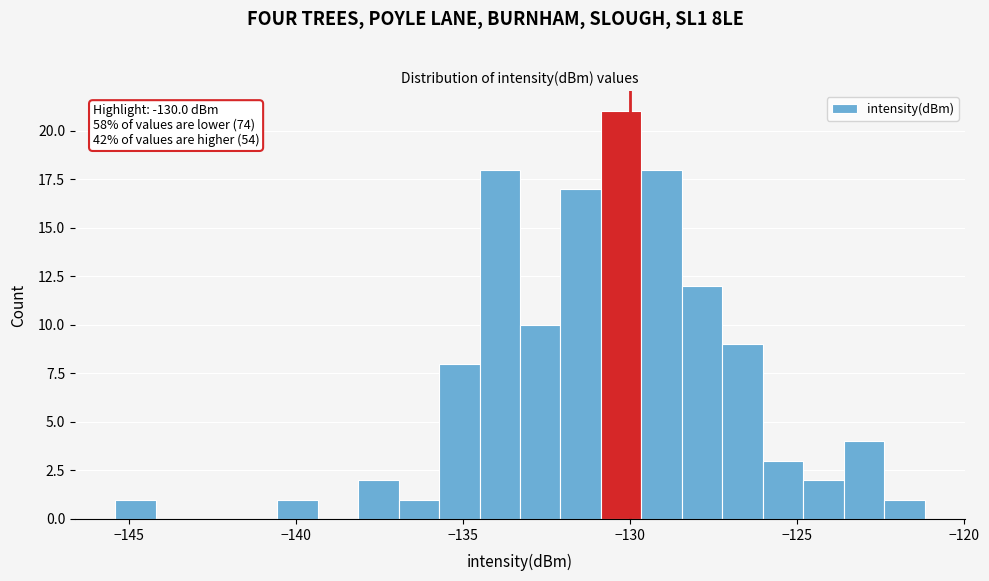

Around what value on the x-axis is the tallest bar? Give the approximate position of its centre, as read against the axis.

-130.5